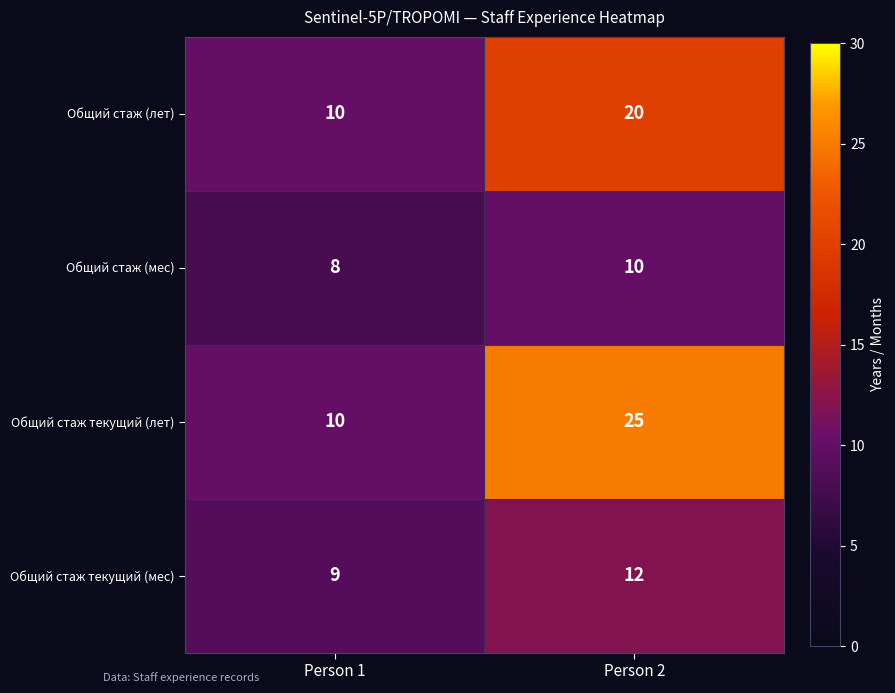

Where is Общий стаж (мес) nearest to the value 9?

Person 1